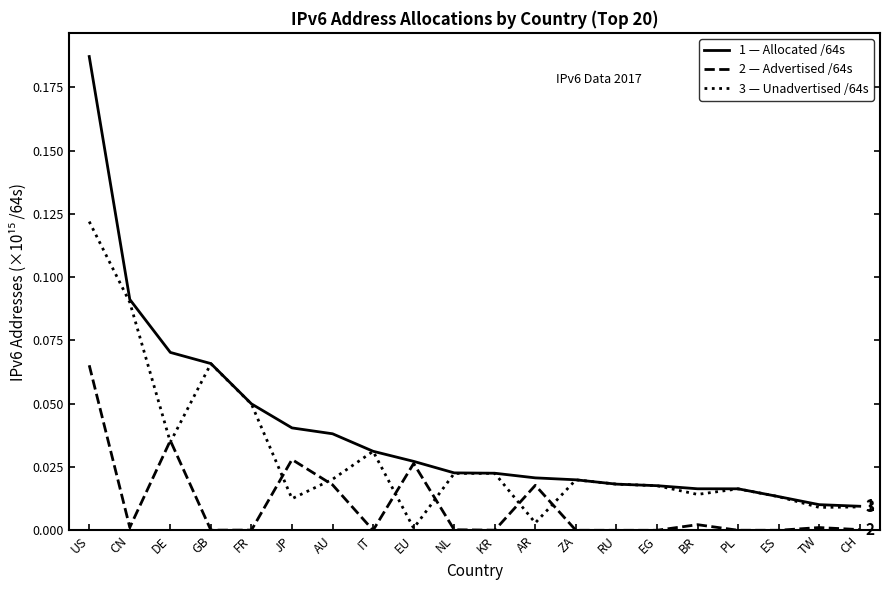

At which category is the sum across all series the highest?

US